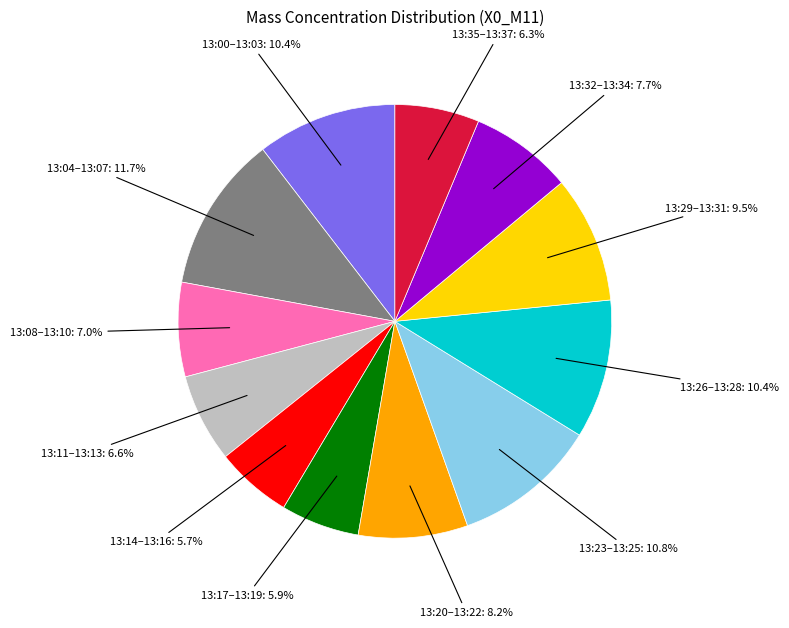

Is there any slice that represents more than half of the pie?

No